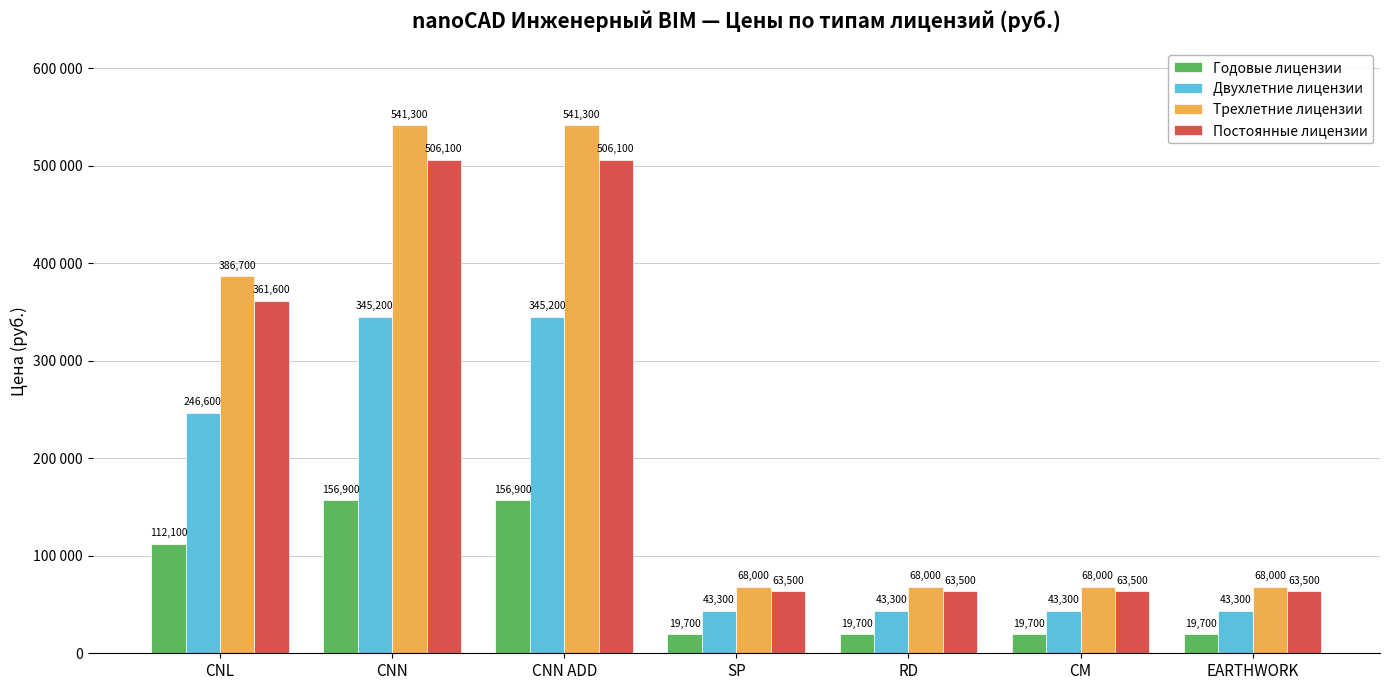

The Трехлетние лицензии series shows 68000 at EARTHWORK. True or false?

True